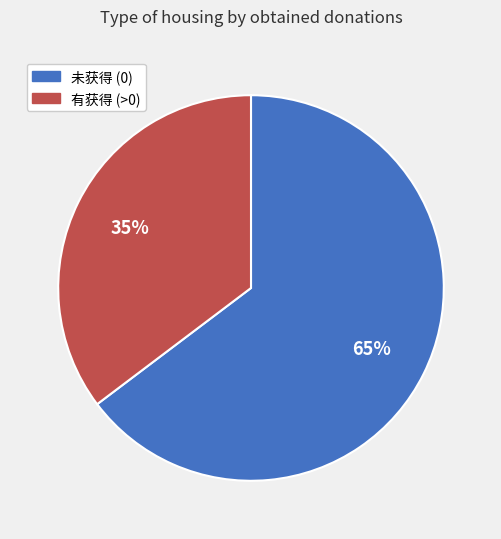

Is there any slice that represents more than half of the pie?

Yes